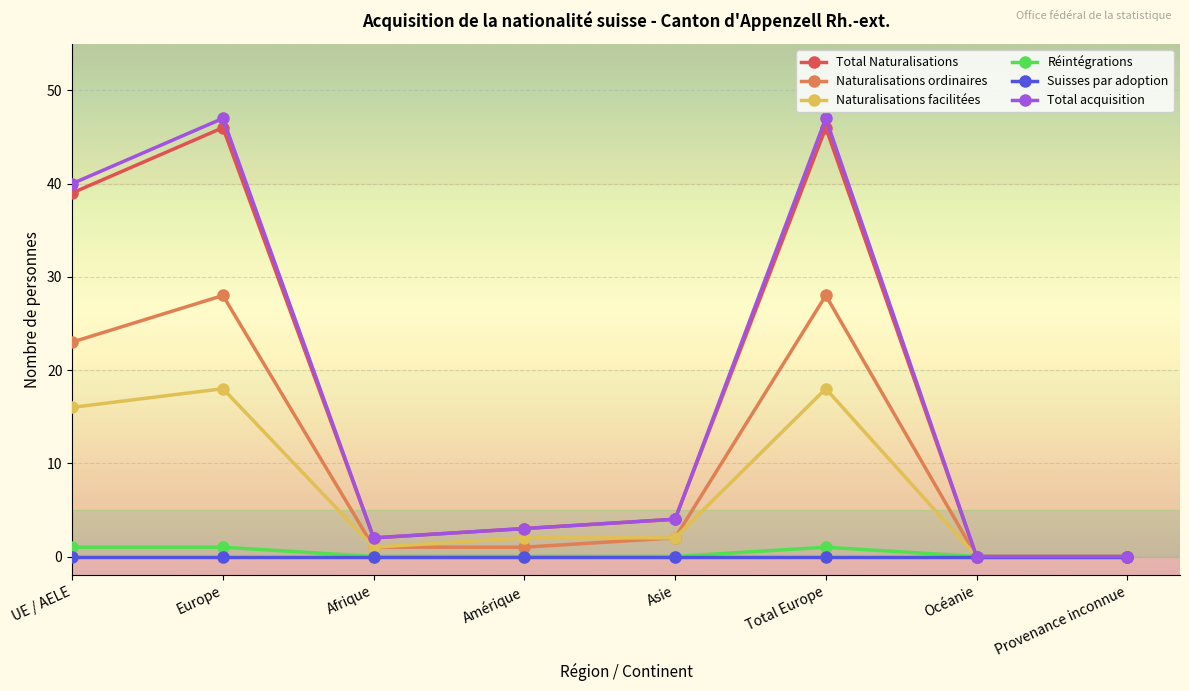

At Total Europe, list the series in order from smallest to largest.

Suisses par adoption, Réintégrations, Naturalisations facilitées, Naturalisations ordinaires, Total Naturalisations, Total acquisition